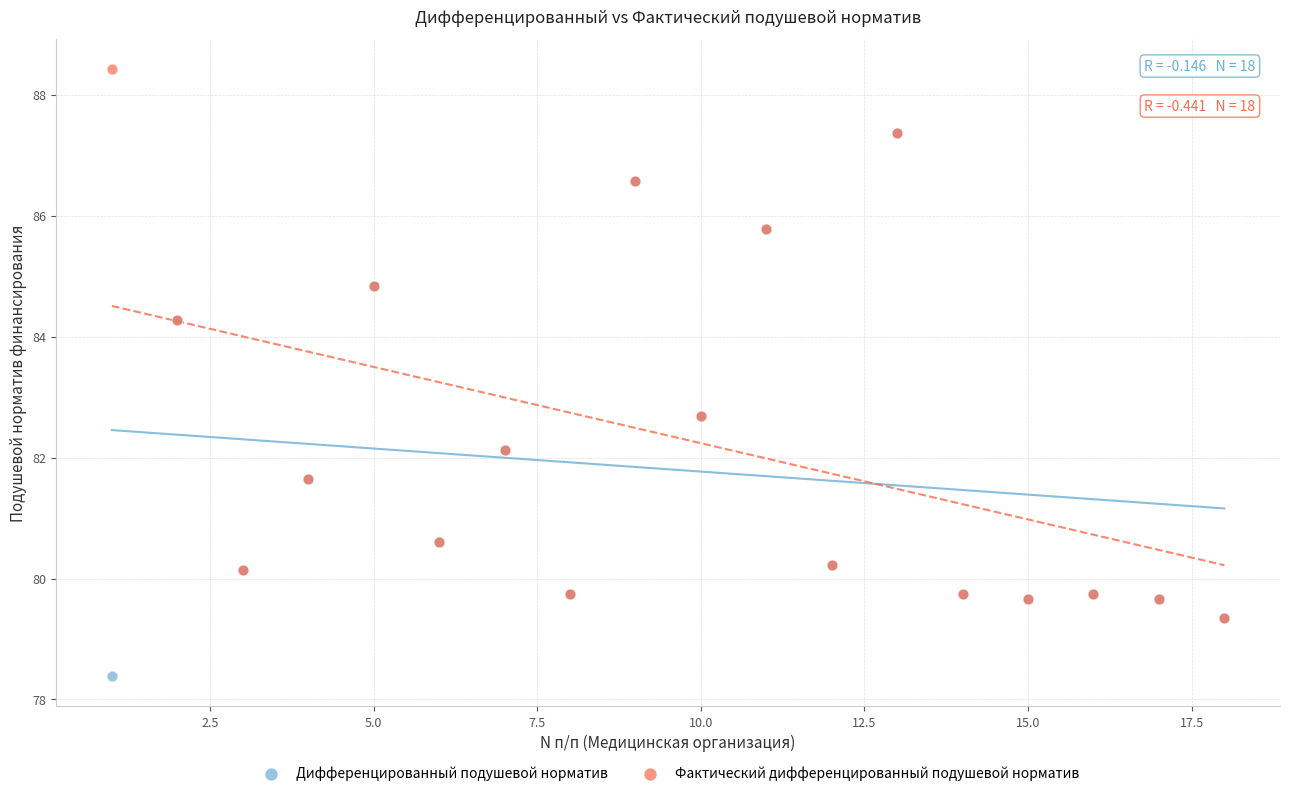

Which series has the widest spread of Y values?

Фактический дифференцированный подушевой норматив